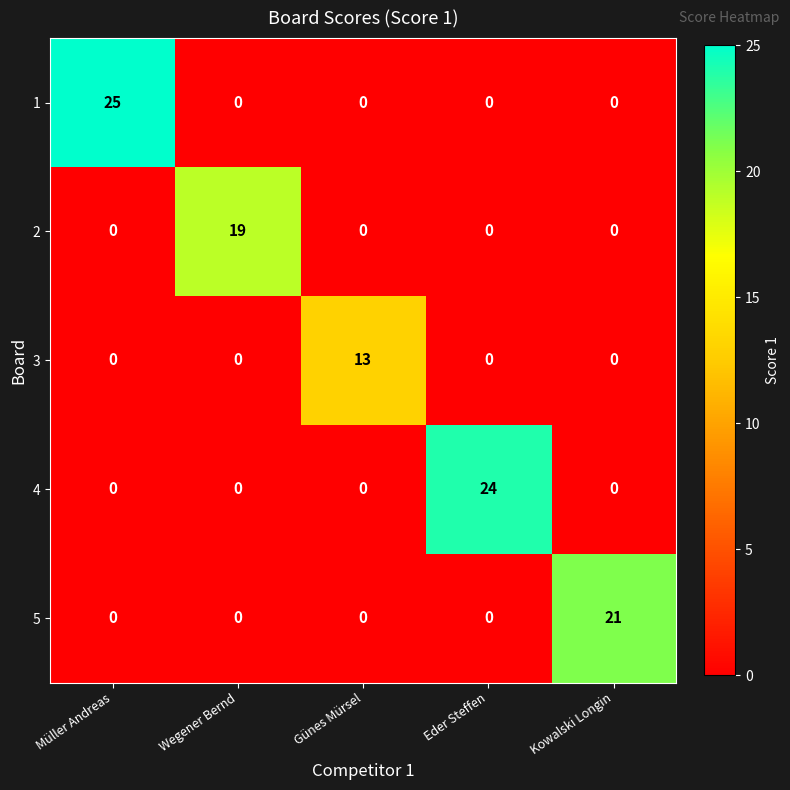

List the series in order of their peak value, lowest first.

3, 2, 5, 4, 1